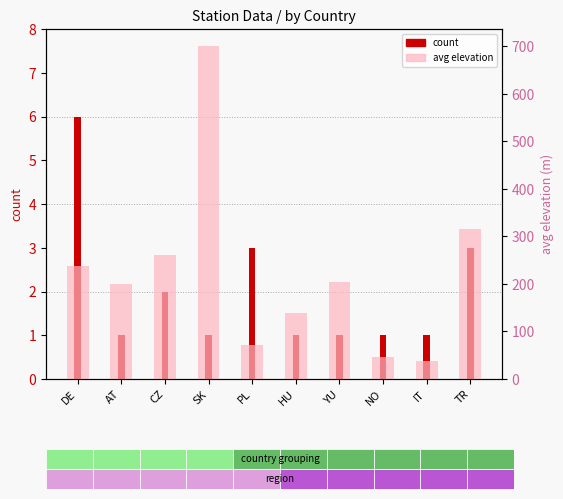

List the labels in order of count value, largest first.

DE, PL, TR, CZ, AT, SK, HU, YU, NO, IT